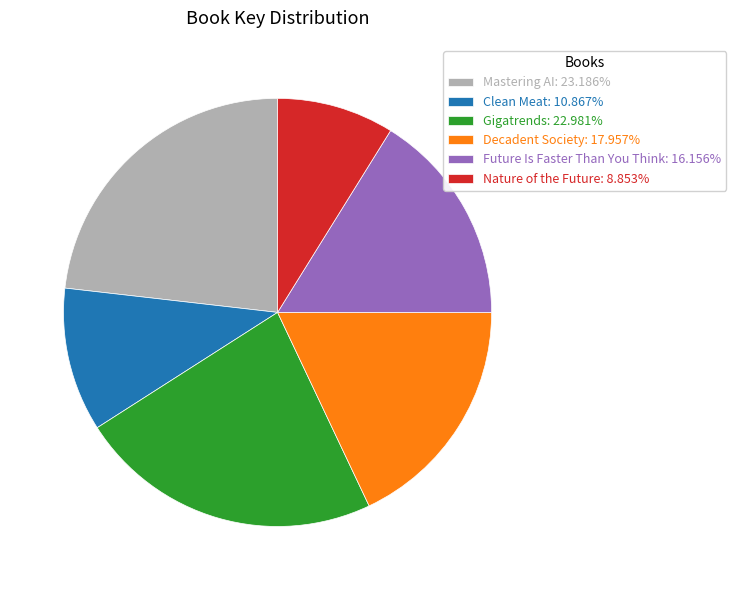

Combined, do Gigatrends and Clean Meat account for over 50%?

No